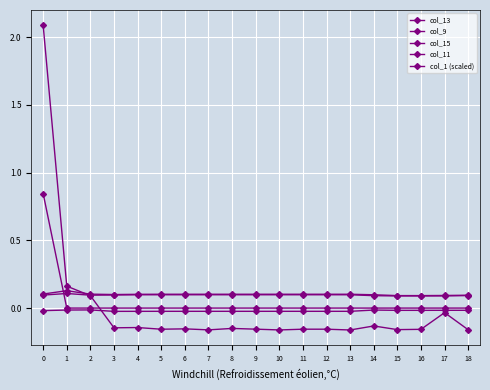

What is the difference between the col_1 (scaled) values at 18 and 2?

0.3